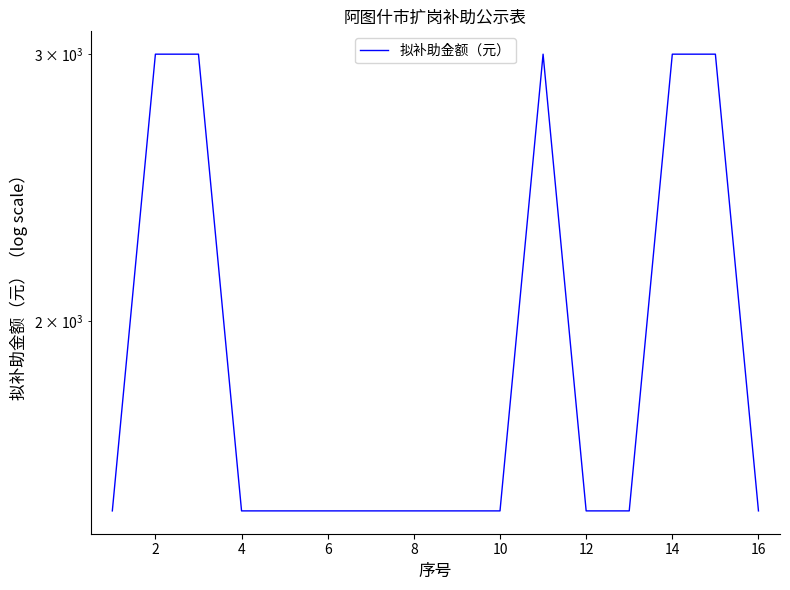

How many lines are shown in the chart?

1